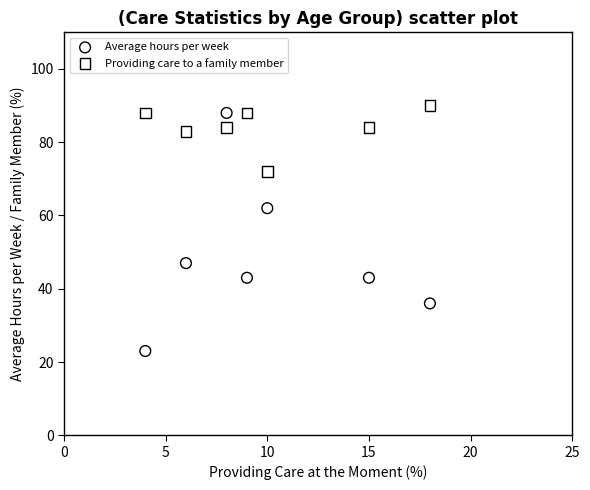

Which series reaches the minimum Y coordinate?

Average hours per week